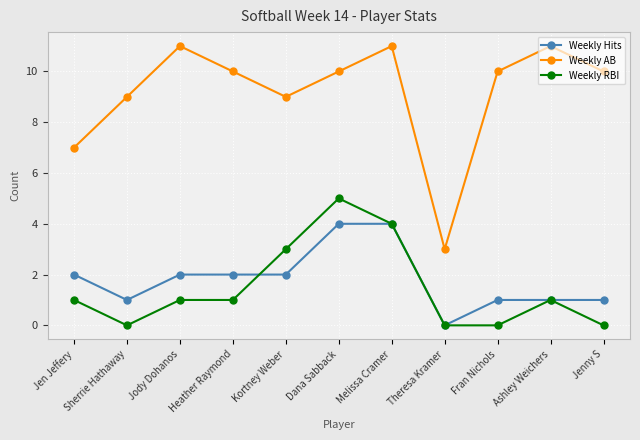

The Weekly AB series shows 17 at Dana Sabback. True or false?

False